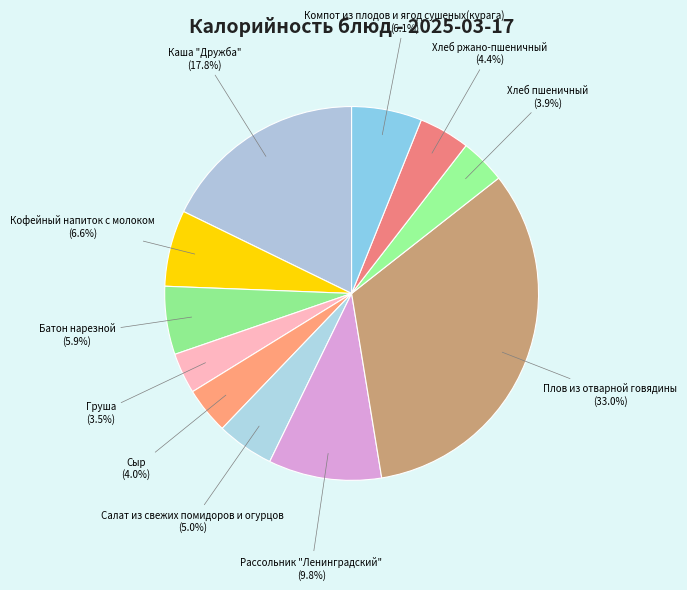

What percentage do Батон нарезной (5.9%) and Каша "Дружба" (17.8%) together represent?

23.7%